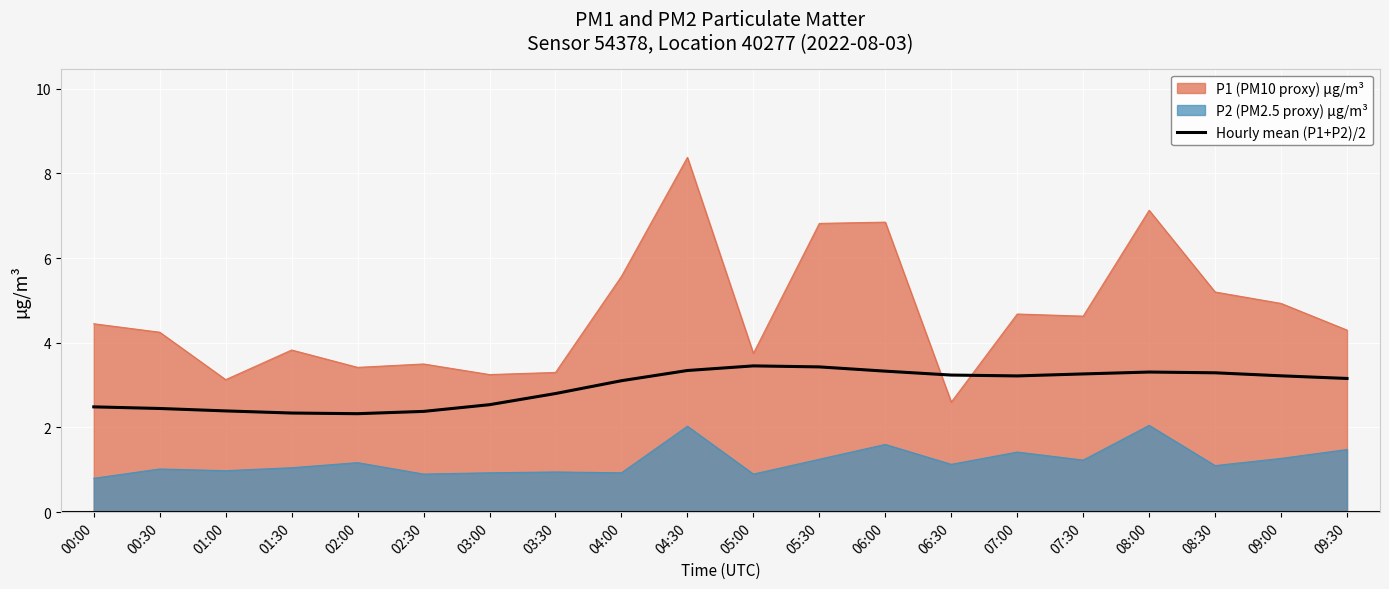

Is it true that the value at 06:30 is 3.2?

True